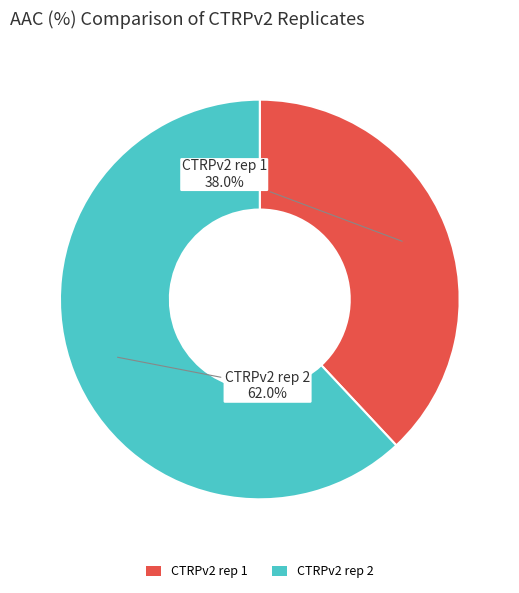

True or false: CTRPv2 rep 2 accounts for 62% of the total.

True